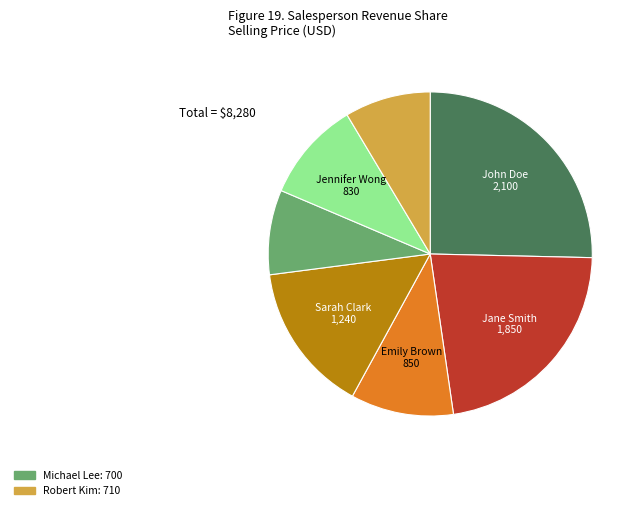

Is there any slice that represents more than half of the pie?

No